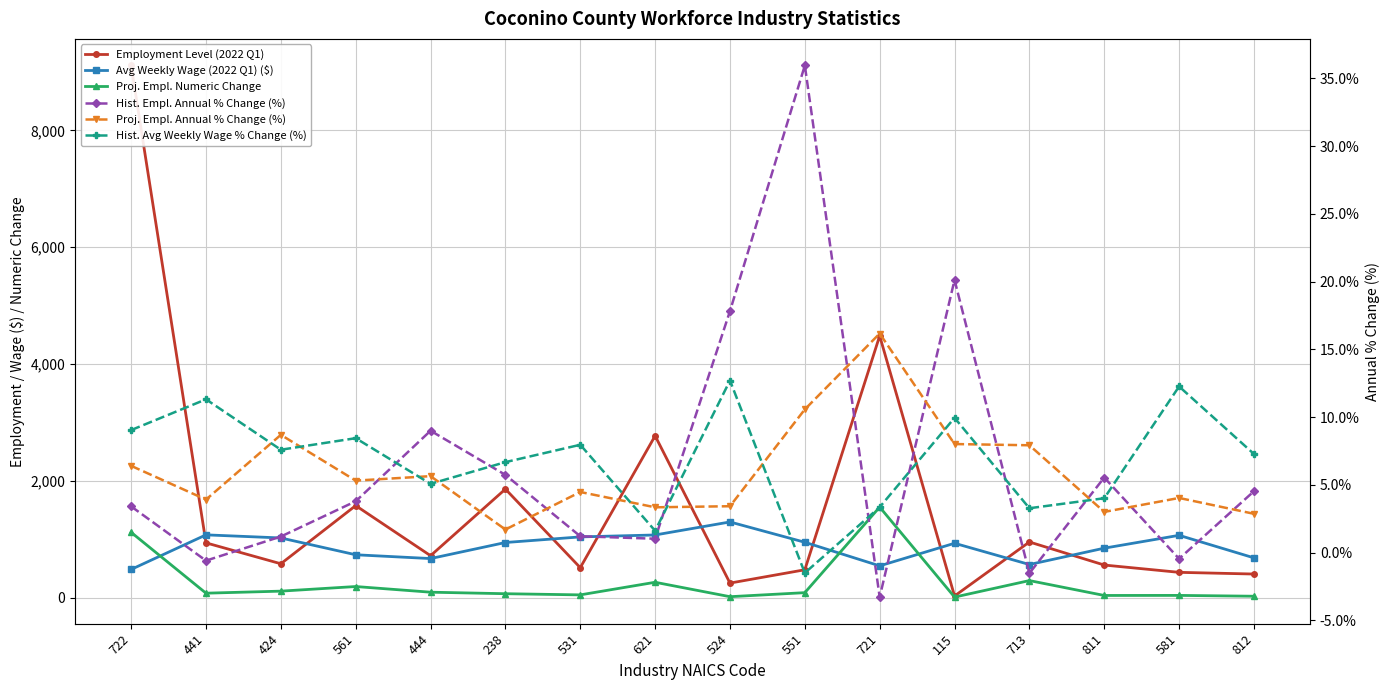

Where does the Avg Weekly Wage (2022 Q1) ($) series first go above 942?

441